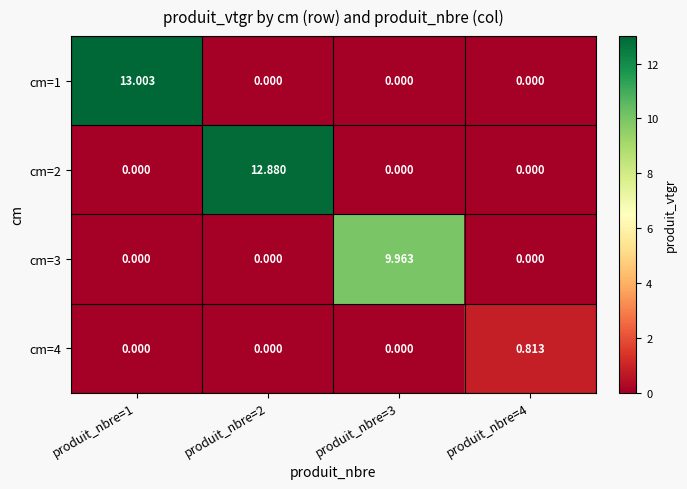

Between produit_nbre=1 and produit_nbre=4, which series saw the biggest shift?

cm=1